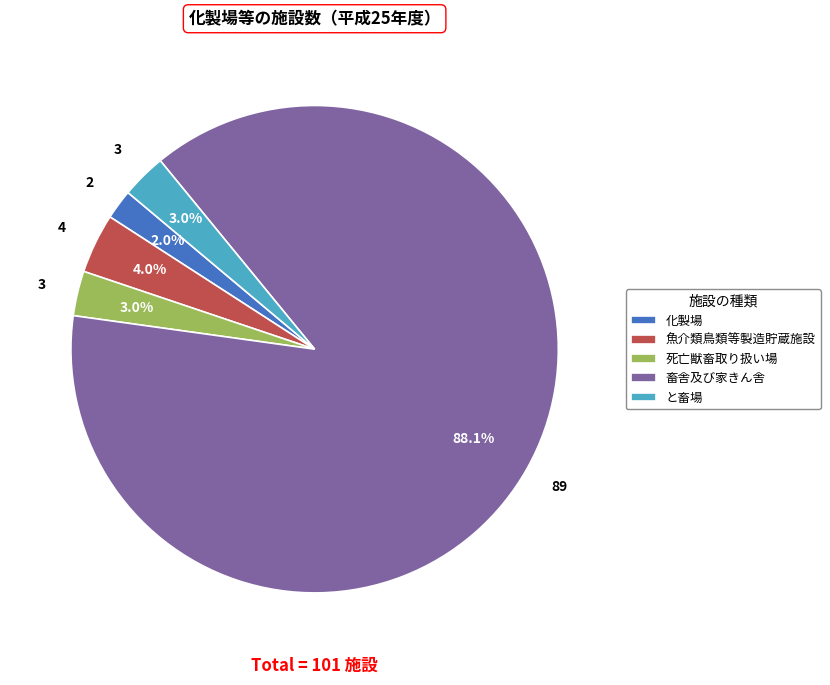

True or false: 化製場 accounts for 14% of the total.

False